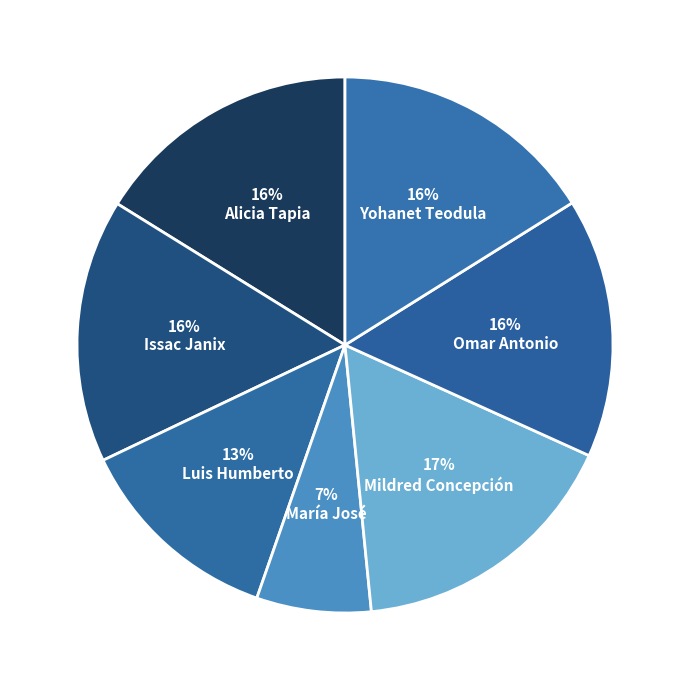

Count the number of slices in the pie.

7